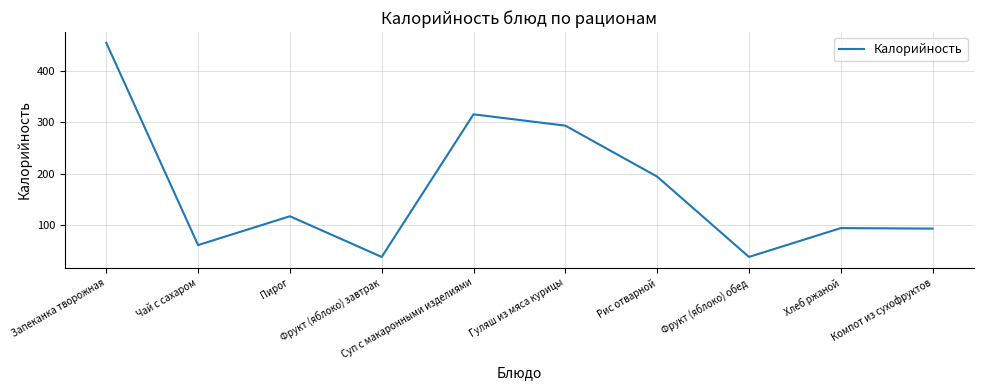

Where is the data nearest to the value 246?

Гуляш из мяса курицы